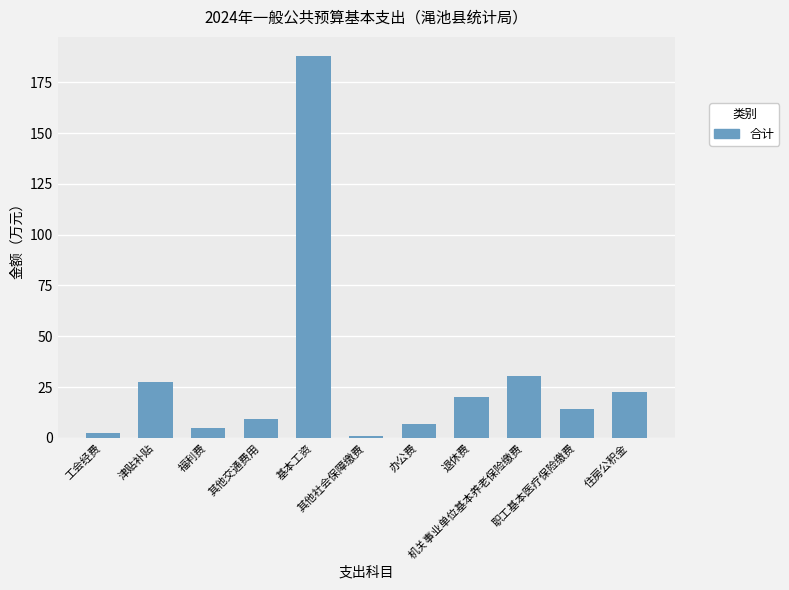

Which category has the highest value across all series?

基本工资